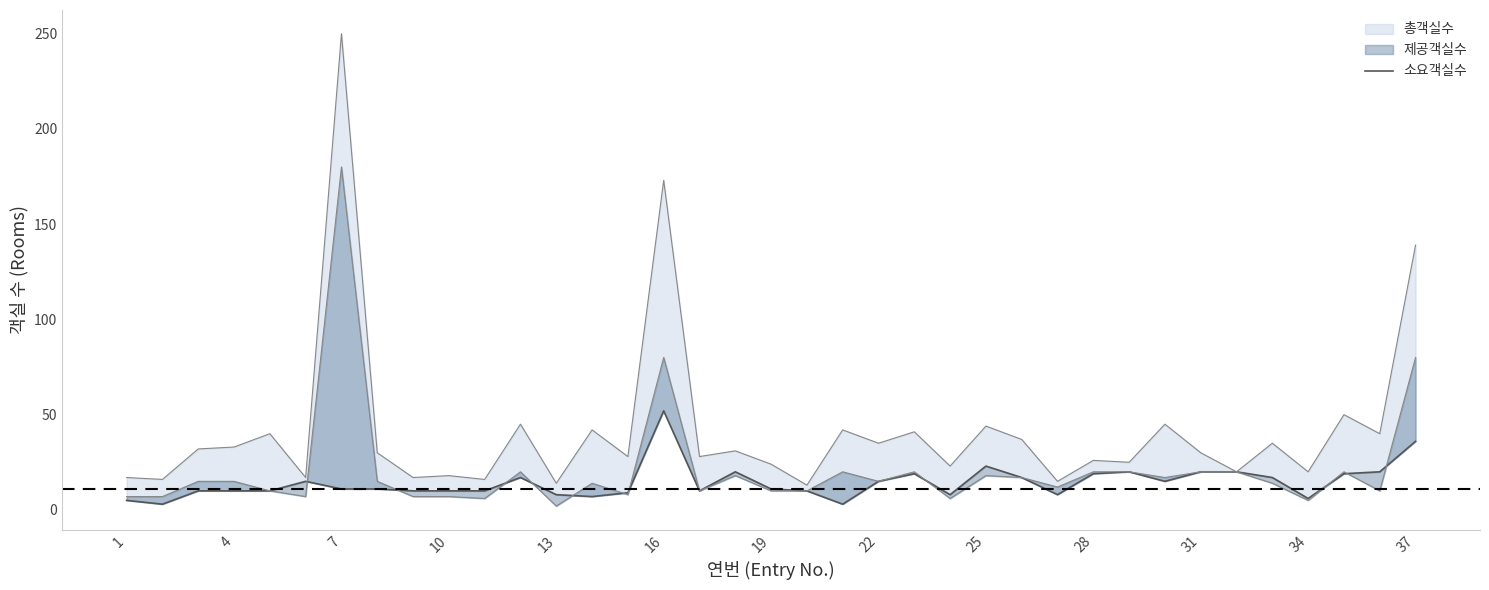

How many series are shown in this chart?

1